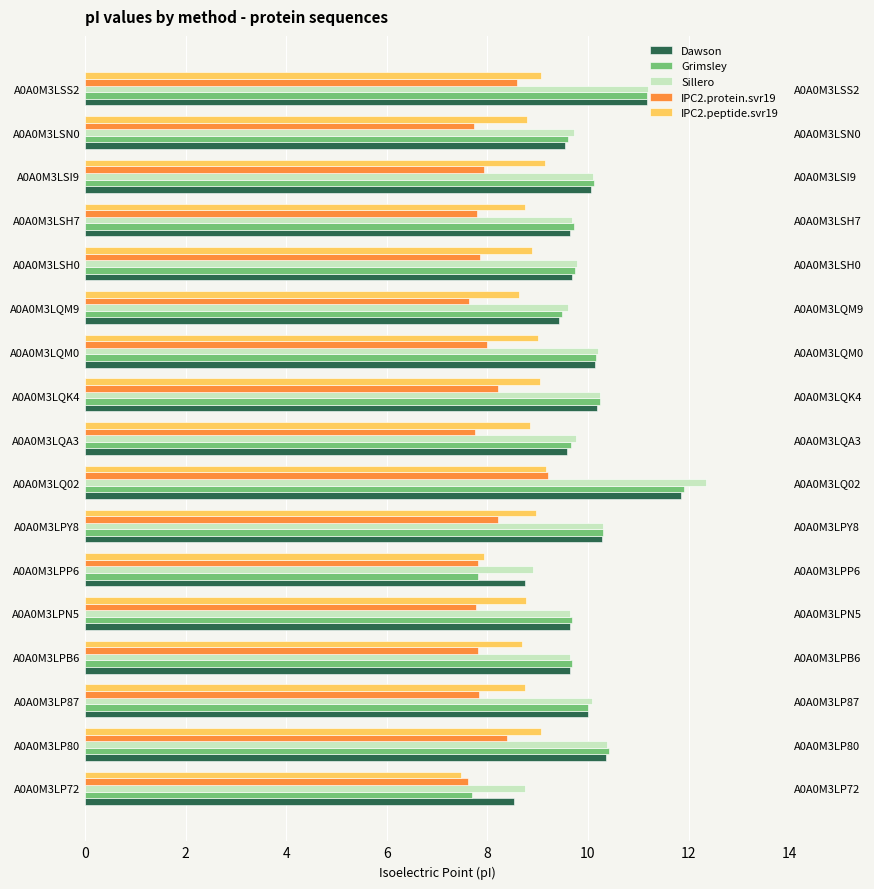

How many data points in Sillero are less than 9?

2